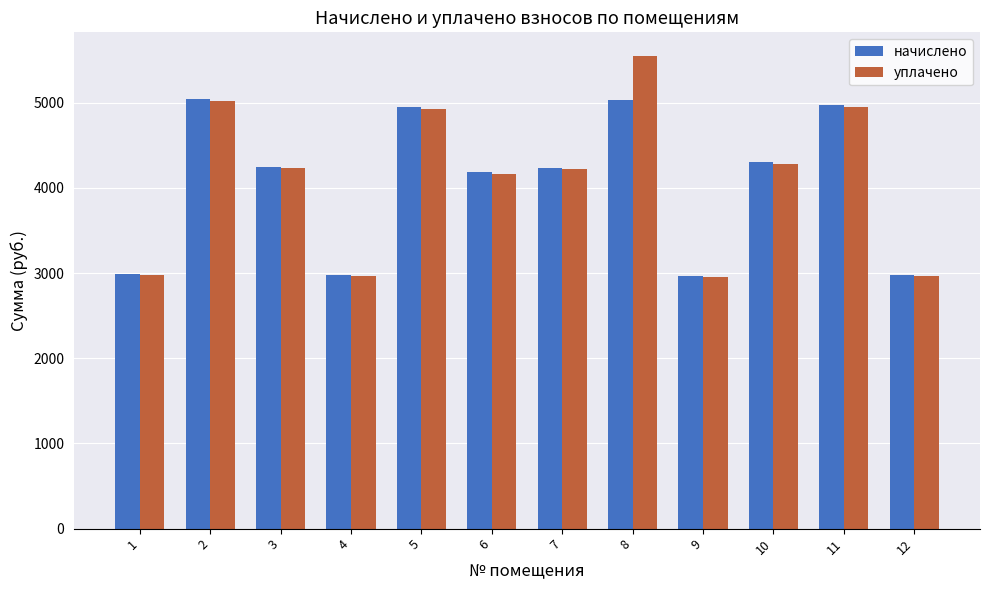

What is the difference between the maximum and minimum values in the уплачено series?

2597.6